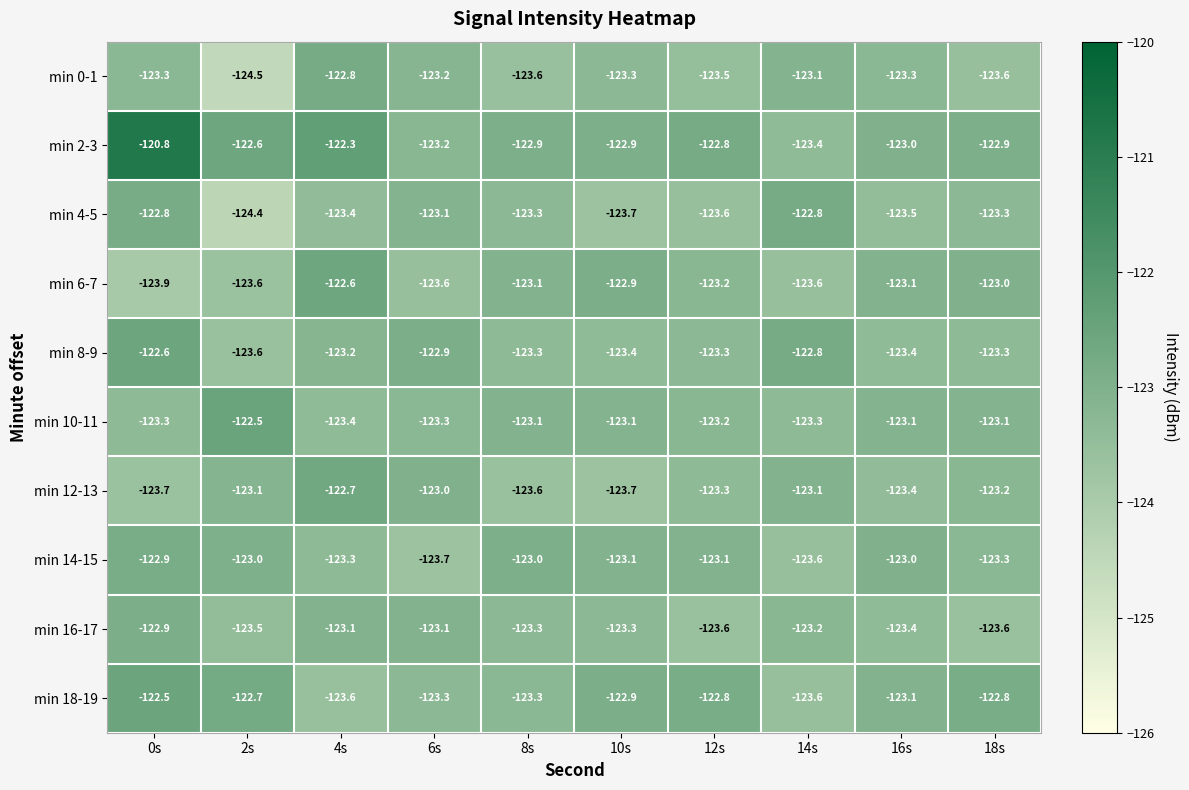

What is the total value across all series at 6s?

-1232.4